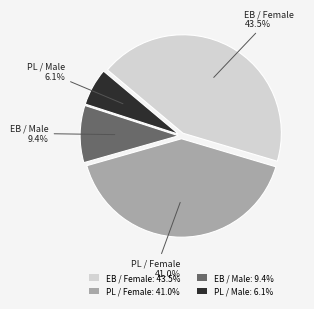

How many slices are in this pie chart?

4